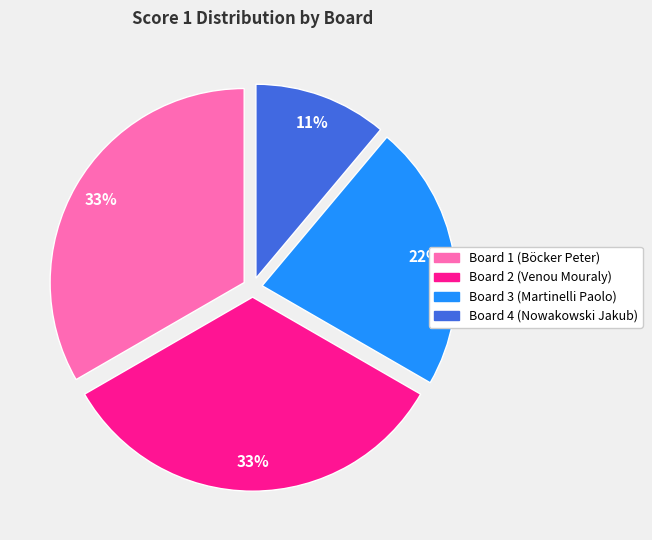

Which category has the smallest portion of the pie?

Board 4 (Nowakowski Jakub)